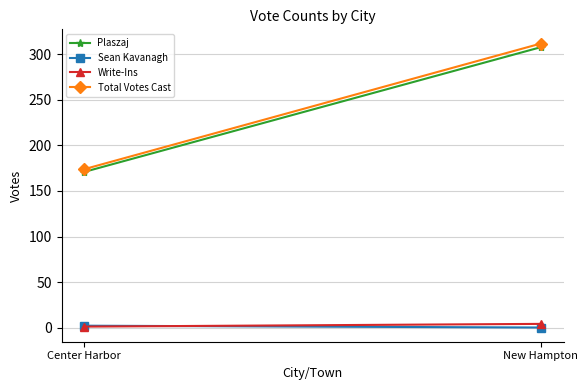

Which series has the largest total across all categories?

Total Votes Cast